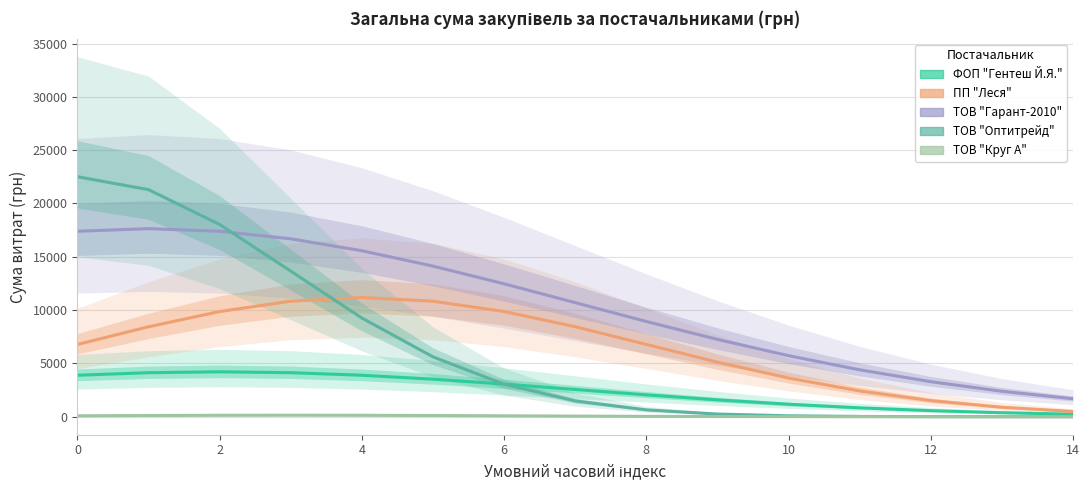

True or false: ФОП "Гентеш Й.Я." and ТОВ "Круг А" intersect in this chart.

False